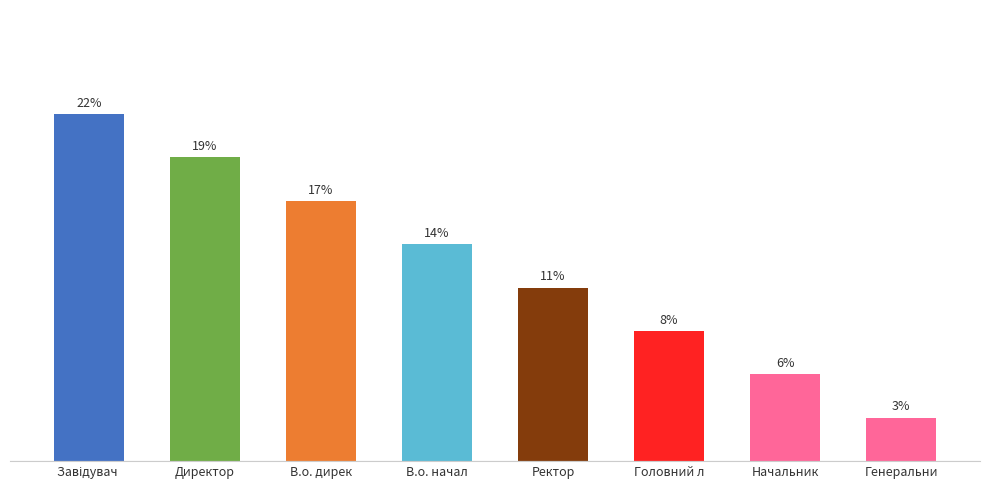

At which category does the chart reach its minimum across all series?

Генеральни